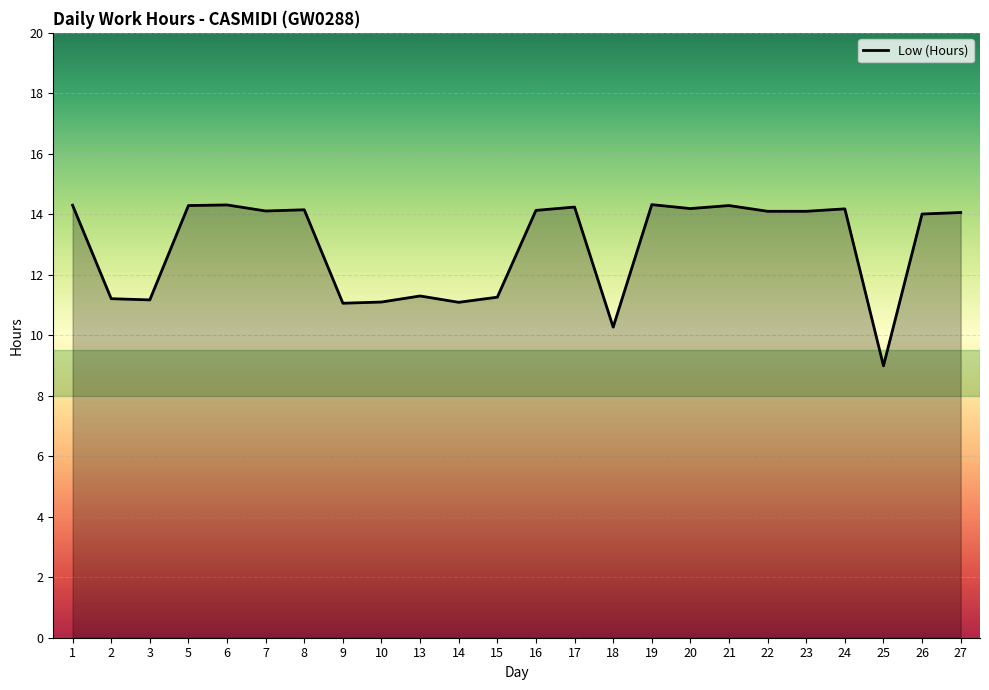

What is the difference between the maximum and minimum values?

5.3